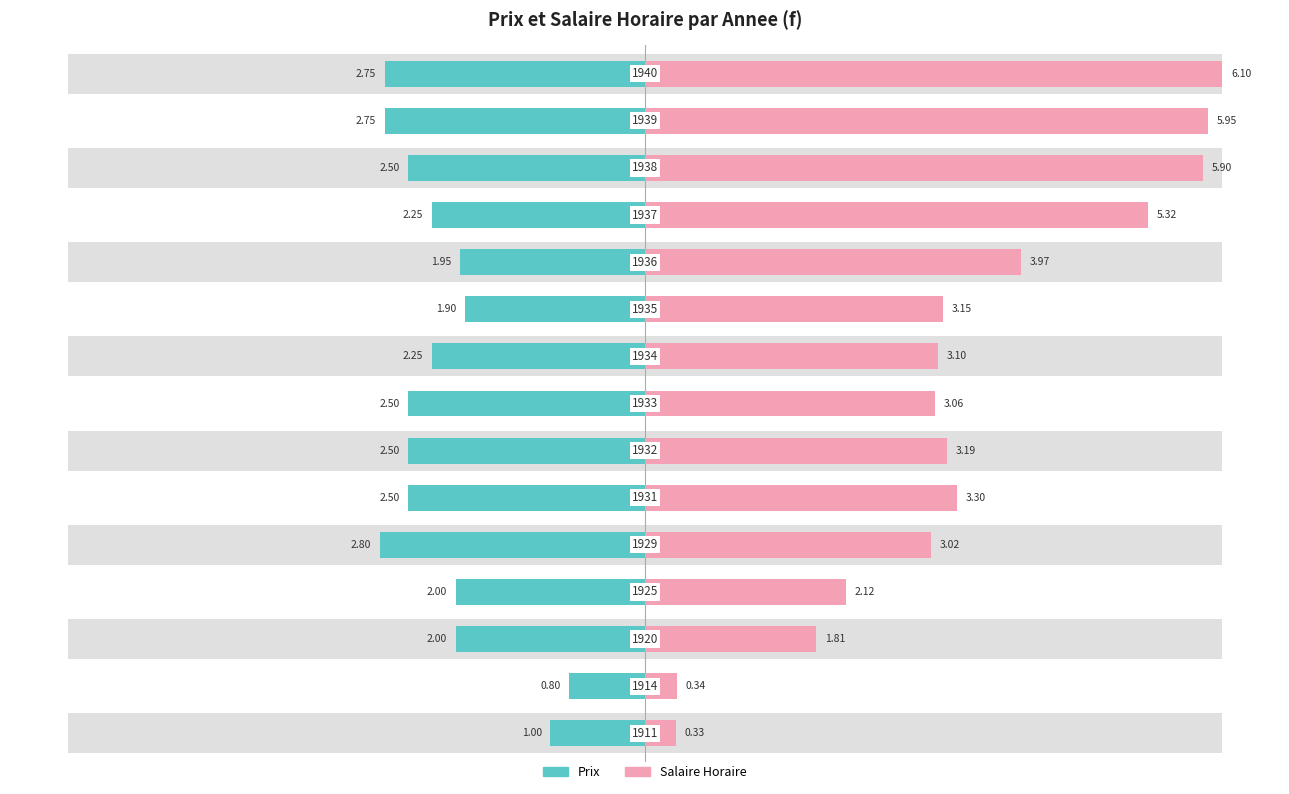

How many bars are there in each group?

2